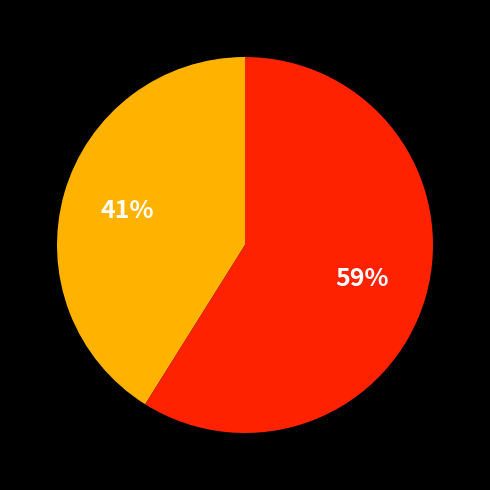

Is there any slice that represents more than half of the pie?

Yes